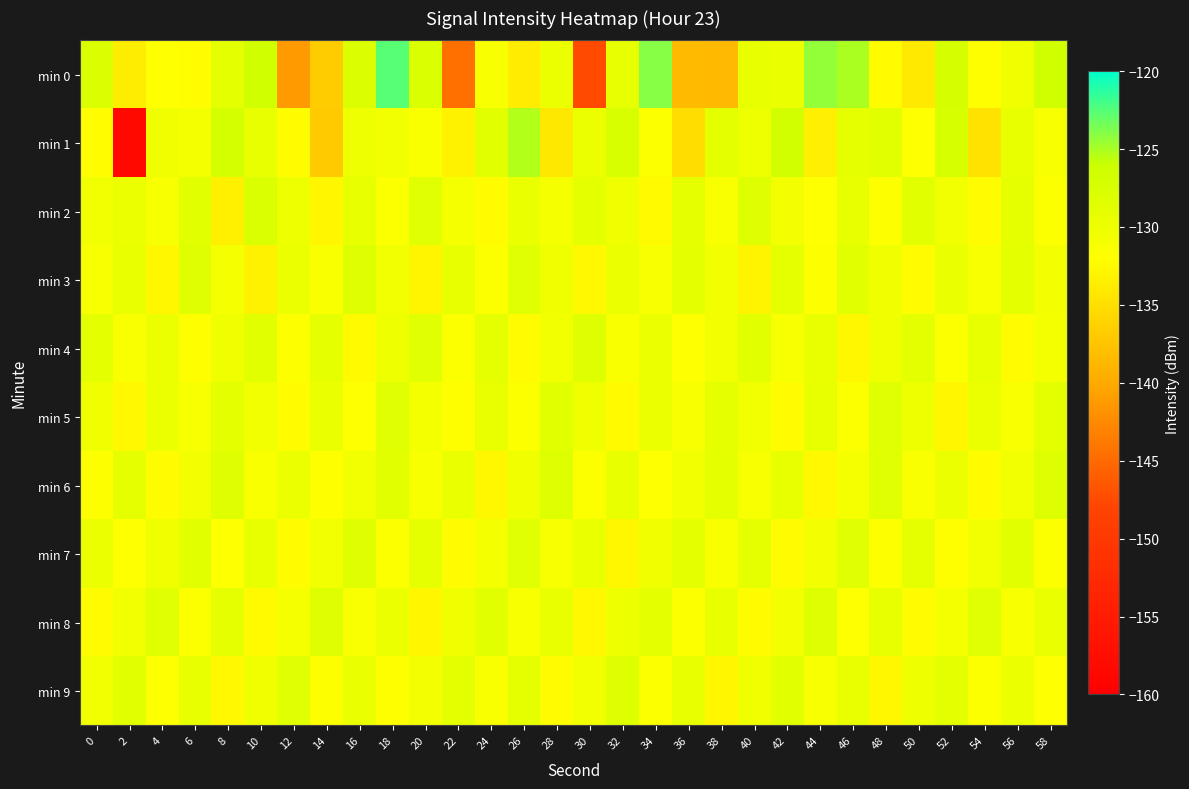

Reading left to right, extract all data points from this chart.

min 0: 0=-127.9	2=-133.7	4=-131.9	6=-132.1	8=-128.8	10=-126.5	12=-141.1	14=-136.8	16=-127.9	18=-122.6	20=-127.7	22=-144.5	24=-131.2	26=-133.8	28=-129.9	30=-147.4	32=-129.2	34=-124.1	36=-138.3	38=-138.6	40=-129.4	42=-129.6	44=-124.3	46=-125.1	48=-132.2	50=-134.0	52=-127.1	54=-132.1	56=-130.2	58=-126.5
min 1: 0=-132.1	2=-158.2	4=-130.4	6=-130.9	8=-126.9	10=-129.4	12=-132.2	14=-136.9	16=-129.9	18=-130.4	20=-131.5	22=-133.2	24=-128.7	26=-125.3	28=-134.1	30=-129.8	32=-127.4	34=-131.6	36=-135.2	38=-128.9	40=-130.1	42=-126.8	44=-133.5	46=-129.2	48=-128.6	50=-131.9	52=-127.3	54=-134.7	56=-129.4	58=-131.1
min 2: 0=-130.5	2=-129.8	4=-131.2	6=-128.7	8=-133.4	10=-127.6	12=-130.1	14=-132.8	16=-129.3	18=-131.7	20=-128.4	22=-130.9	24=-132.2	26=-129.6	28=-131.0	30=-128.8	32=-130.3	34=-132.5	36=-129.1	38=-131.4	40=-128.2	42=-130.7	44=-132.0	46=-129.4	48=-131.8	50=-128.6	52=-130.5	54=-132.3	56=-129.2	58=-131.6
min 3: 0=-131.1	2=-129.5	4=-132.7	6=-128.3	8=-130.9	10=-133.2	12=-129.7	14=-131.5	16=-128.1	18=-130.6	20=-132.9	22=-129.3	24=-131.7	26=-128.5	28=-130.2	30=-132.6	32=-129.8	34=-131.3	36=-128.9	38=-130.4	40=-133.0	42=-129.1	44=-131.8	46=-128.7	48=-130.3	50=-132.4	52=-129.6	54=-131.2	56=-128.8	58=-130.7
min 4: 0=-128.9	2=-131.4	4=-129.7	6=-132.1	8=-130.3	10=-128.6	12=-131.8	14=-129.2	16=-132.5	18=-130.1	20=-128.4	22=-131.7	24=-129.0	26=-132.3	28=-130.6	30=-128.2	32=-131.5	34=-129.8	36=-132.0	38=-130.4	40=-128.7	42=-131.3	44=-129.5	46=-132.7	48=-130.2	50=-128.9	52=-131.6	54=-129.3	56=-132.4	58=-130.8
min 5: 0=-130.2	2=-132.6	4=-129.9	6=-131.3	8=-128.8	10=-130.5	12=-132.2	14=-129.6	16=-131.9	18=-128.4	20=-130.8	22=-132.1	24=-129.5	26=-131.7	28=-128.7	30=-130.3	32=-132.5	34=-129.8	36=-131.2	38=-129.0	40=-130.6	42=-132.3	44=-129.3	46=-131.6	48=-128.5	50=-130.1	52=-132.8	54=-129.7	56=-131.4	58=-128.9
min 6: 0=-131.8	2=-129.2	4=-132.4	6=-130.7	8=-128.3	10=-131.5	12=-129.9	14=-132.1	16=-130.4	18=-128.6	20=-131.2	22=-129.6	24=-132.7	26=-130.3	28=-128.1	30=-131.7	32=-129.4	34=-132.0	36=-130.6	38=-128.8	40=-131.1	42=-129.3	44=-132.6	46=-130.9	48=-128.5	50=-131.4	52=-129.7	54=-132.2	56=-130.5	58=-128.2
min 7: 0=-129.7	2=-132.0	4=-130.3	6=-128.6	8=-131.9	10=-129.4	12=-132.2	14=-130.6	16=-128.3	18=-131.7	20=-129.1	22=-132.4	24=-130.8	26=-128.5	28=-131.3	30=-129.6	32=-132.7	34=-130.2	36=-128.9	38=-131.5	40=-129.0	42=-132.3	44=-130.7	46=-128.4	48=-131.8	50=-129.2	52=-132.1	54=-130.5	56=-128.7	58=-131.6
min 8: 0=-132.3	2=-130.6	4=-128.4	6=-131.7	8=-129.1	10=-132.5	12=-130.9	14=-128.2	16=-131.4	18=-129.7	20=-132.8	22=-130.3	24=-128.6	26=-131.2	28=-129.5	30=-132.6	32=-130.1	34=-128.8	36=-131.6	38=-129.3	40=-132.2	42=-130.7	44=-128.1	46=-131.9	48=-129.4	50=-132.4	52=-130.8	54=-128.5	56=-131.3	58=-129.6
min 9: 0=-130.4	2=-128.7	4=-131.9	6=-129.3	8=-132.6	10=-130.2	12=-128.5	14=-131.8	16=-129.6	18=-132.1	20=-130.7	22=-128.9	24=-131.5	26=-129.1	28=-132.3	30=-130.6	32=-128.2	34=-131.7	36=-129.4	38=-132.8	40=-130.3	42=-128.6	44=-131.2	46=-129.5	48=-132.7	50=-130.1	52=-128.8	54=-131.6	56=-129.9	58=-132.0